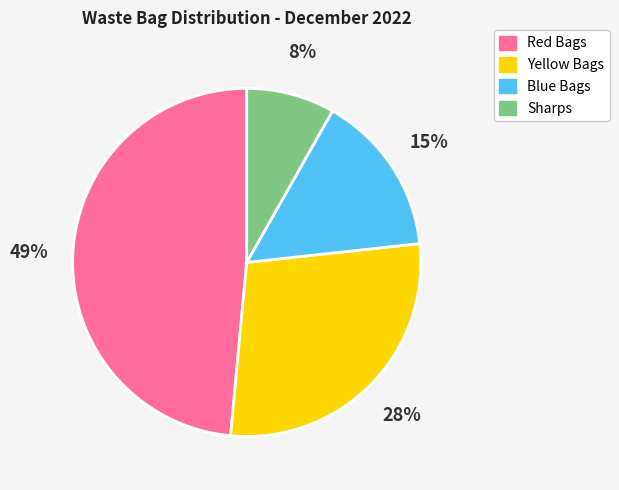

To the nearest percent, what percentage of the pie is Sharps?

8%